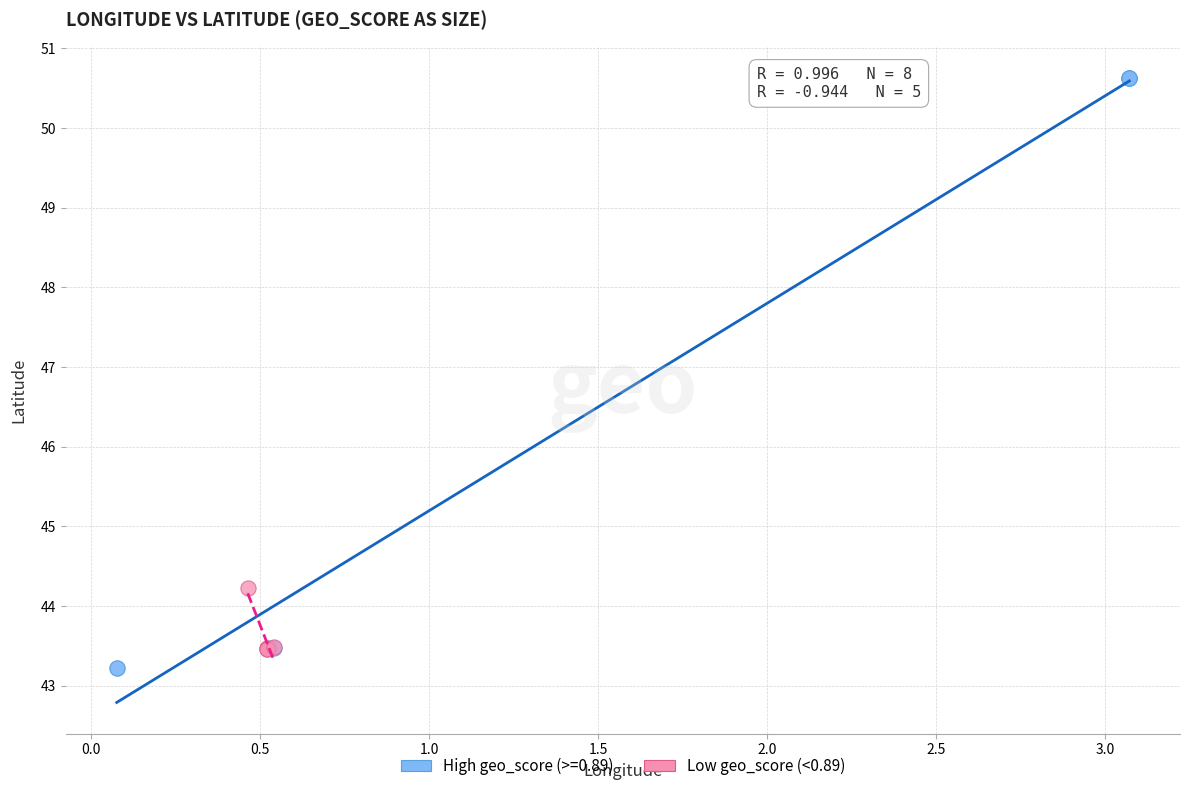

Which series has the largest Y range (max minus min)?

High geo_score (>=0.89)